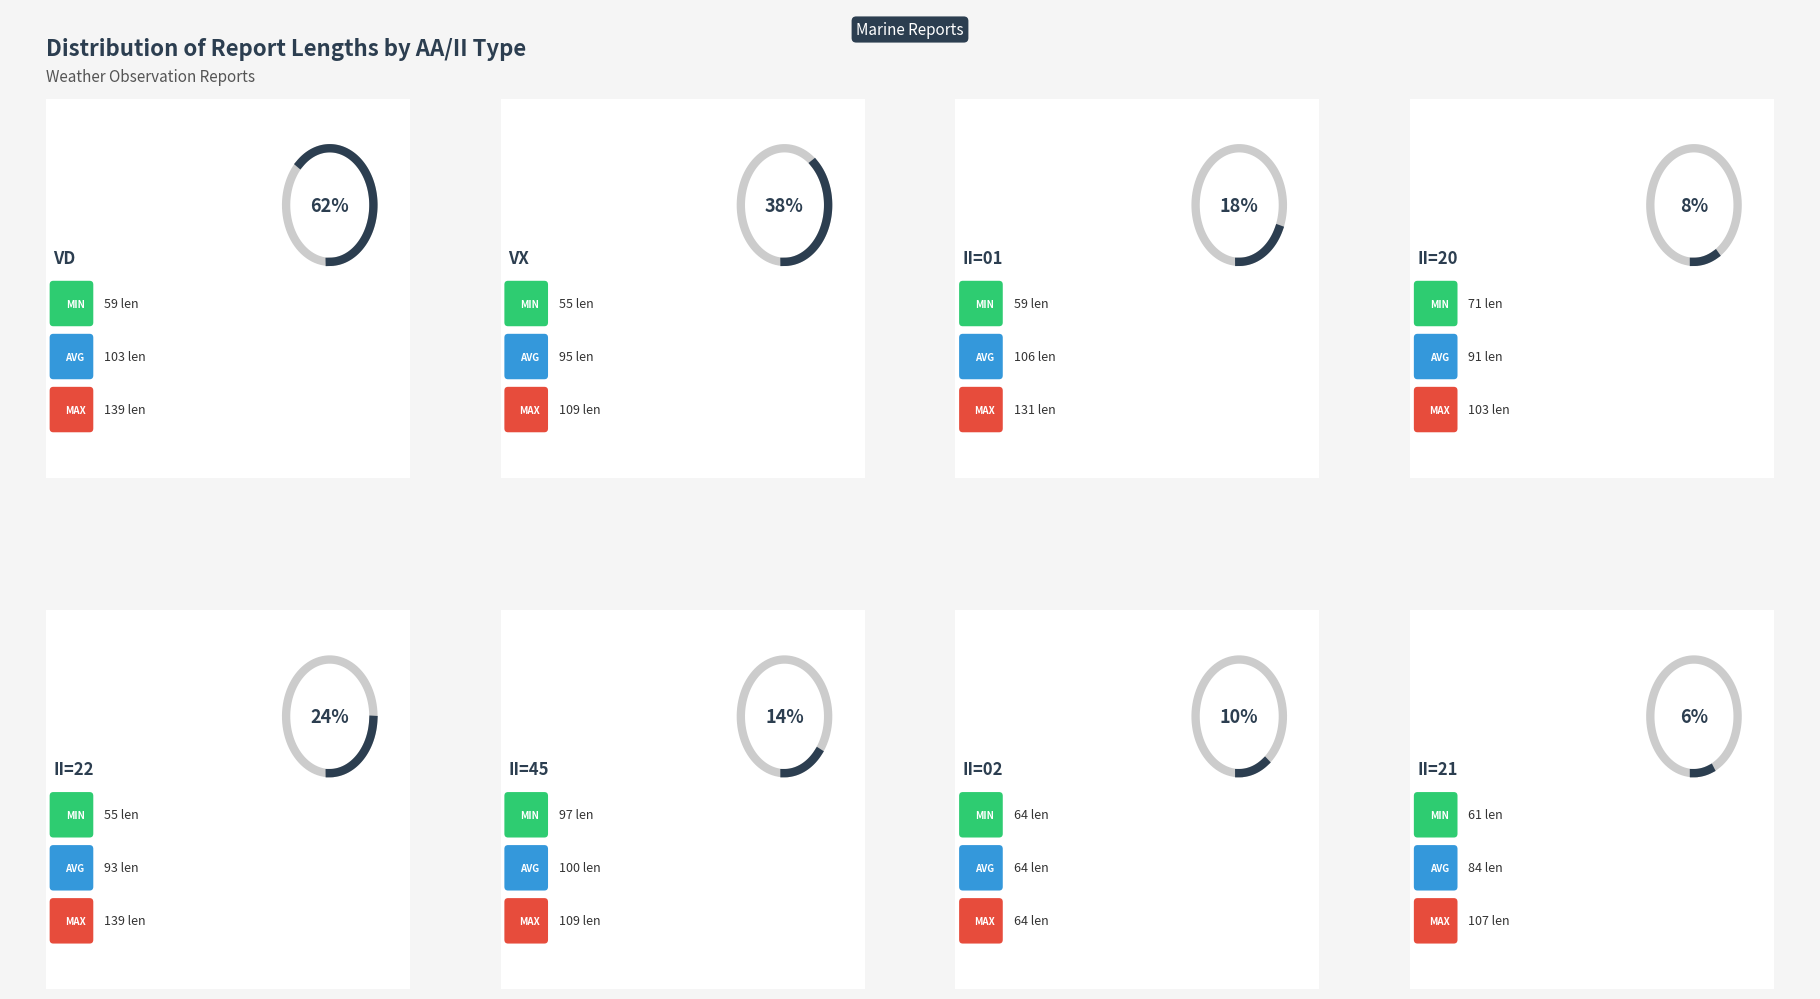

What are all the series names shown in the legend?

MIN, AVG, MAX